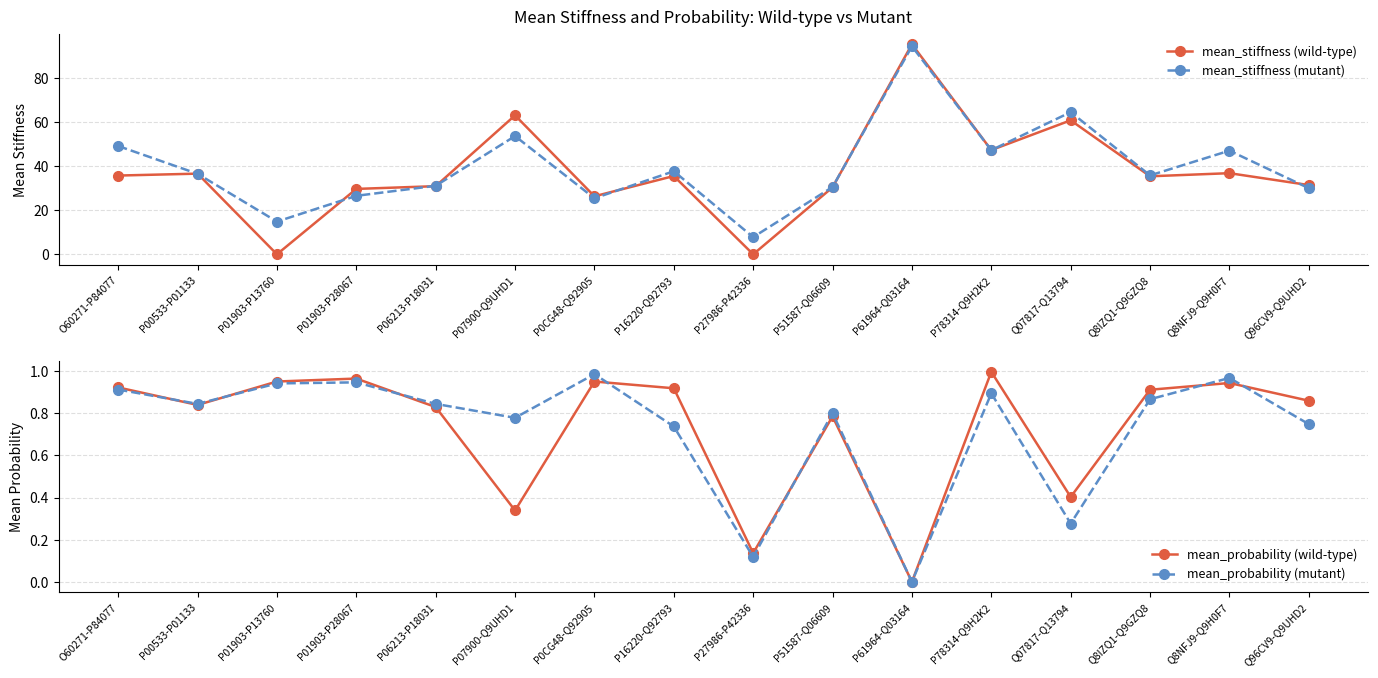

At which label does mean_probability (mutant) reach its minimum?

P61964-Q03164